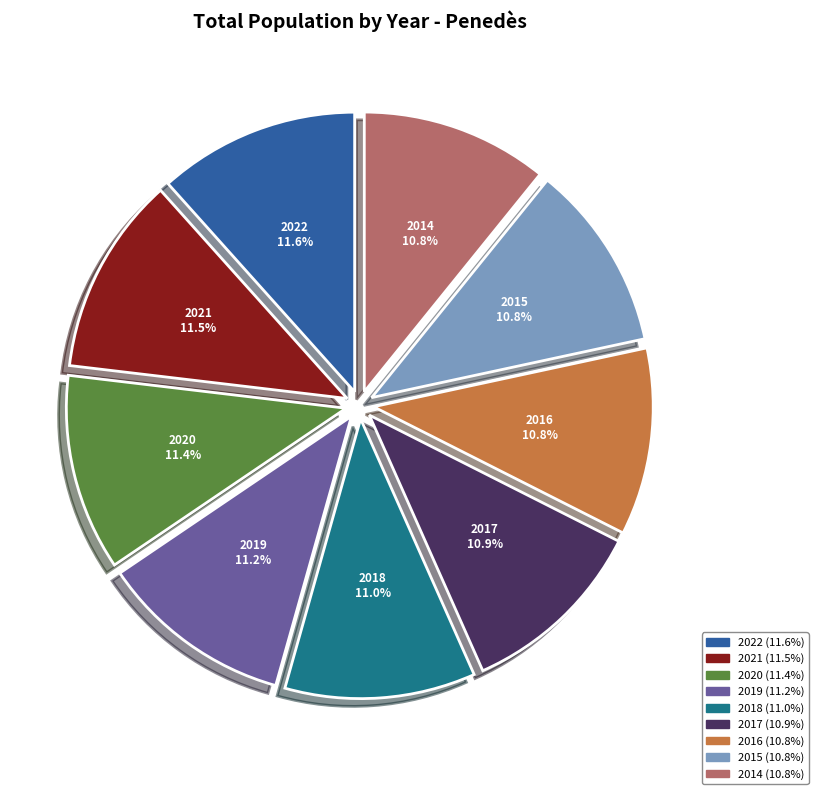

Between 2018 and 2022, which is larger?

2022